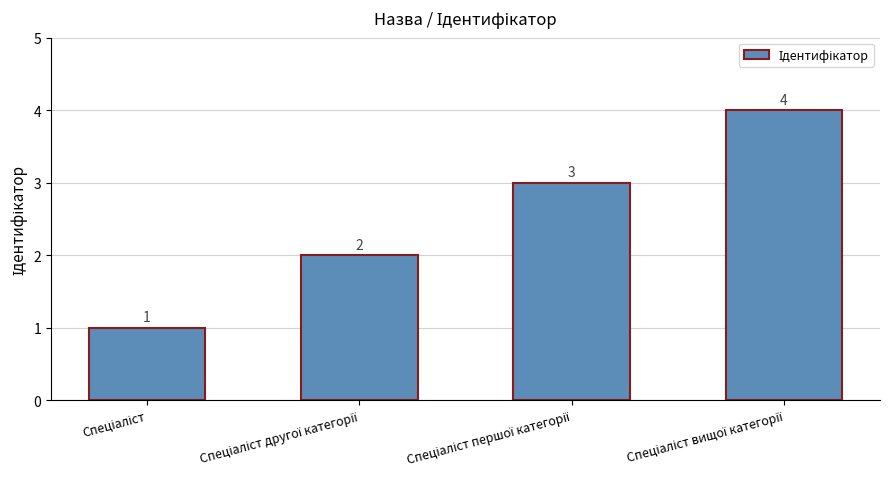

What is the value of the 2nd bar from the left?

2